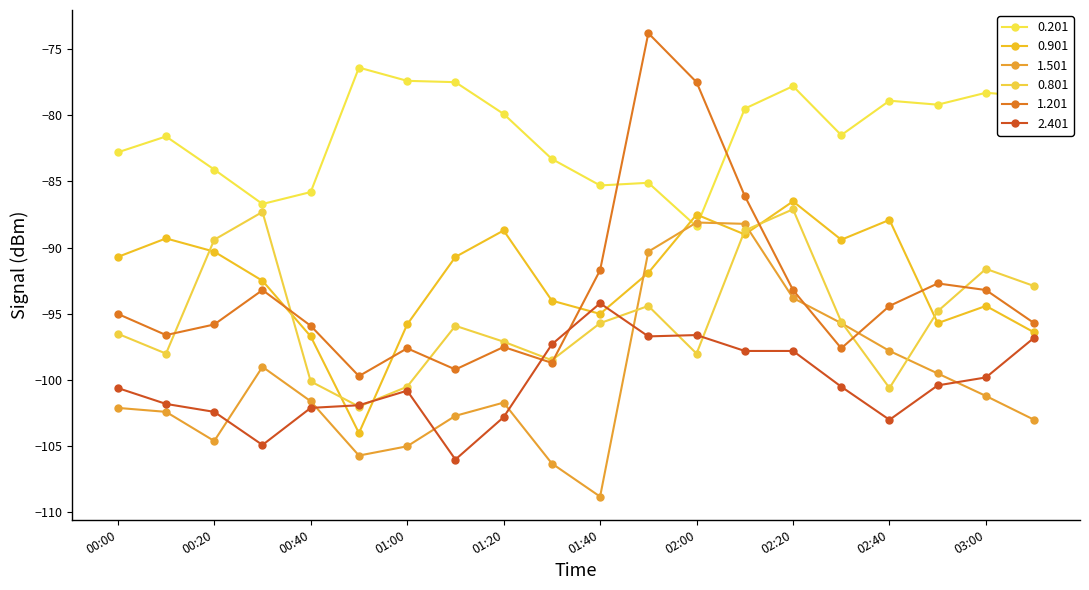

Does the chart have visible grid lines?

No